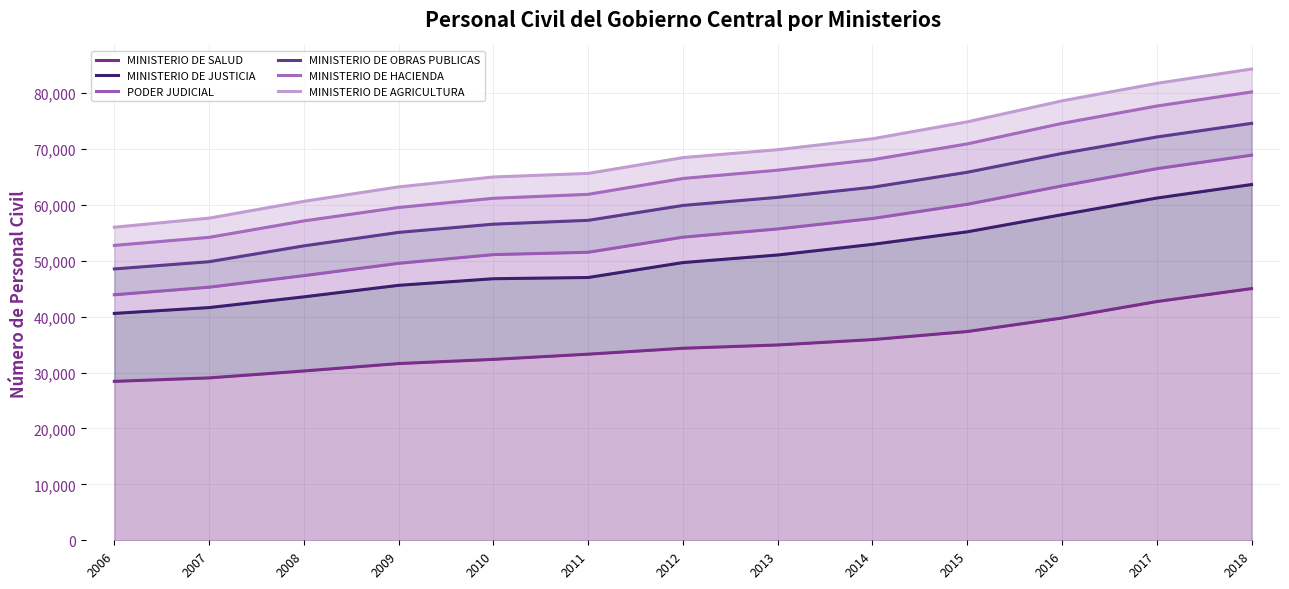

What value does the PODER JUDICIAL series have at 2016?

63394